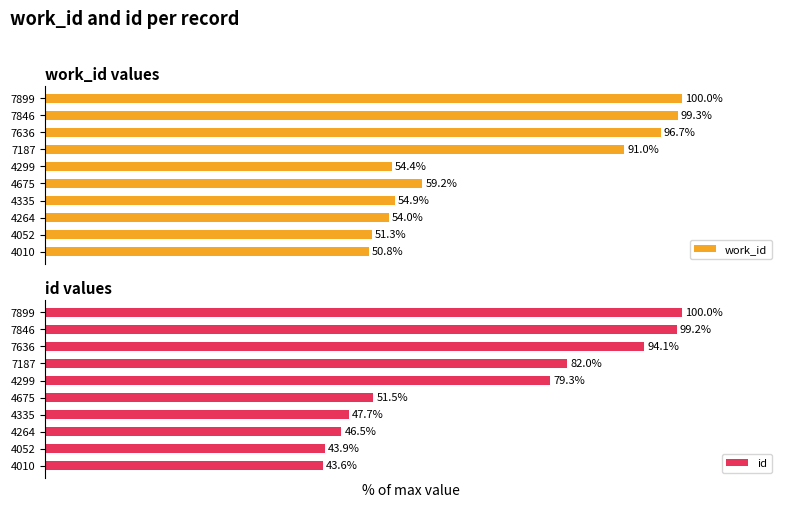

List the labels in order of id value, smallest first.

4010, 4052, 4264, 4335, 4675, 4299, 7187, 7636, 7846, 7899